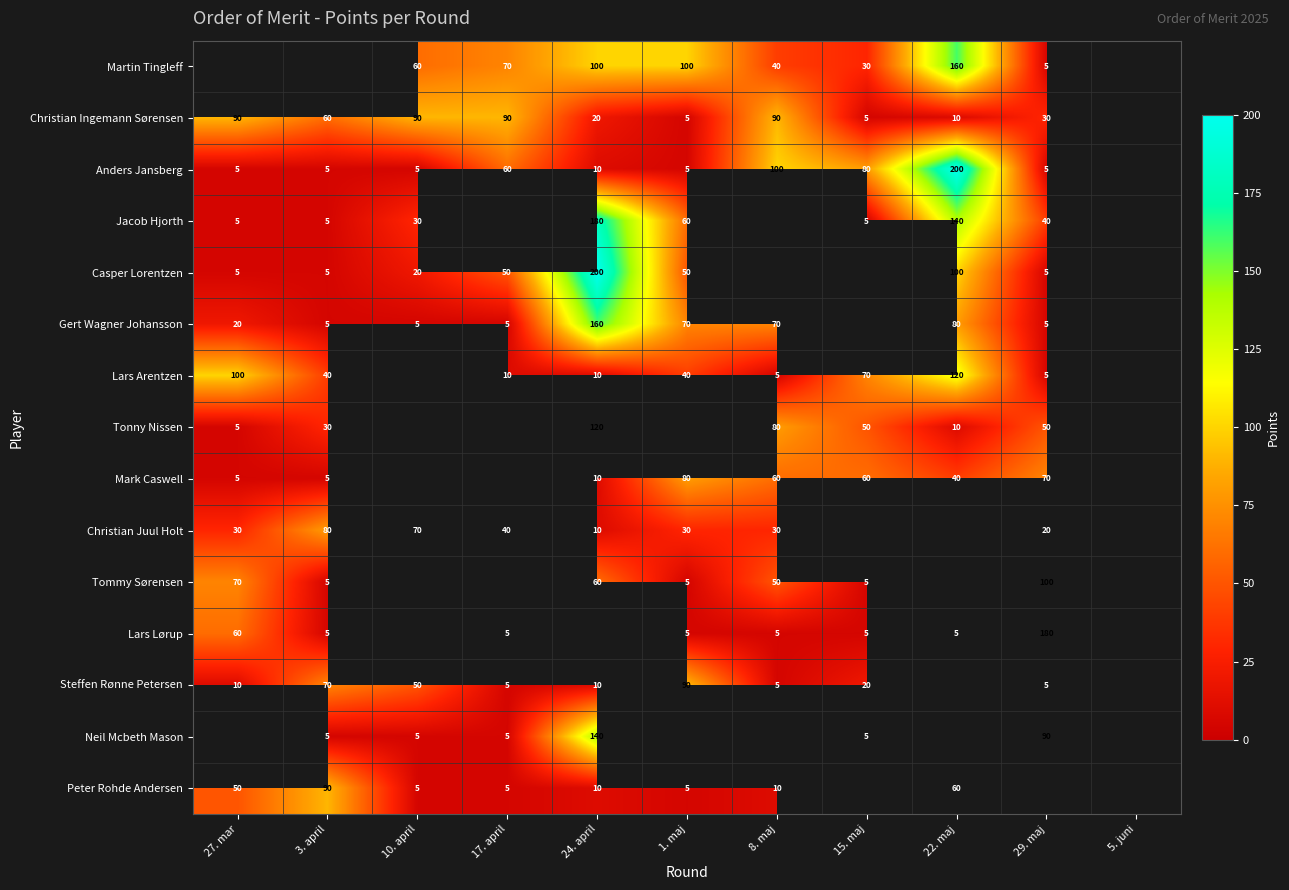

The value of Anders Jansberg at 1. maj is 5. True or false?

True